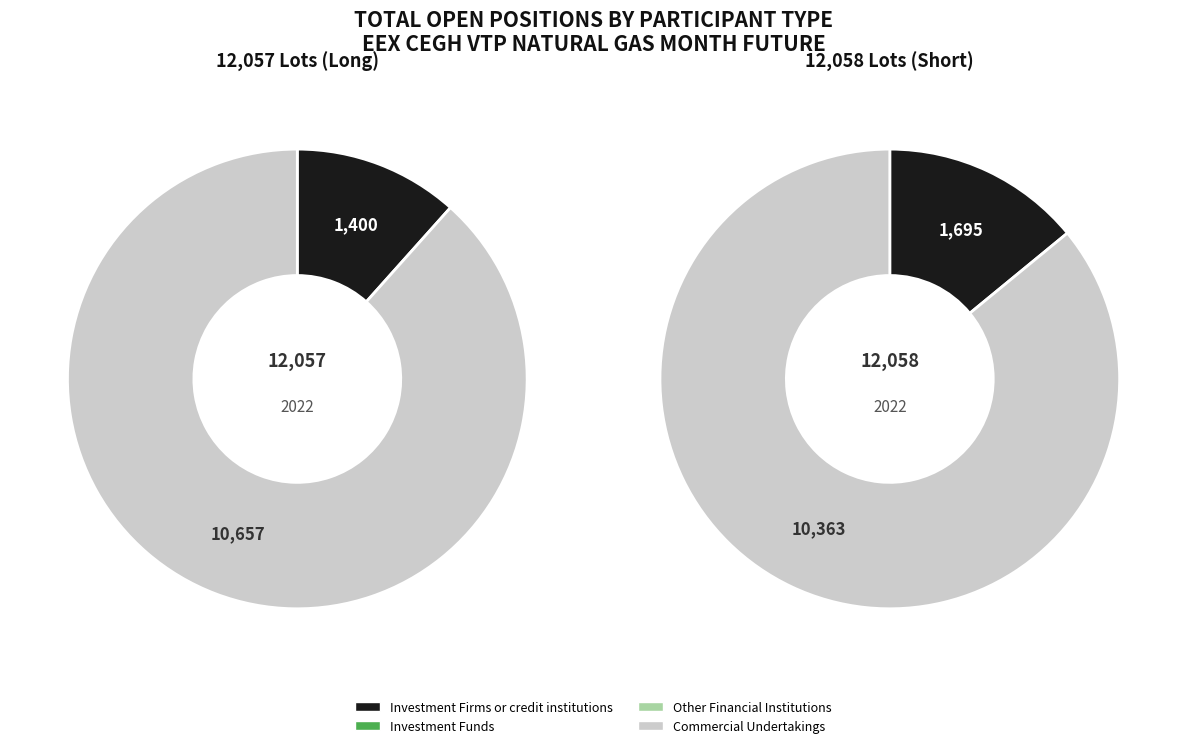

Which category has the biggest portion of the pie?

Commercial Undertakings